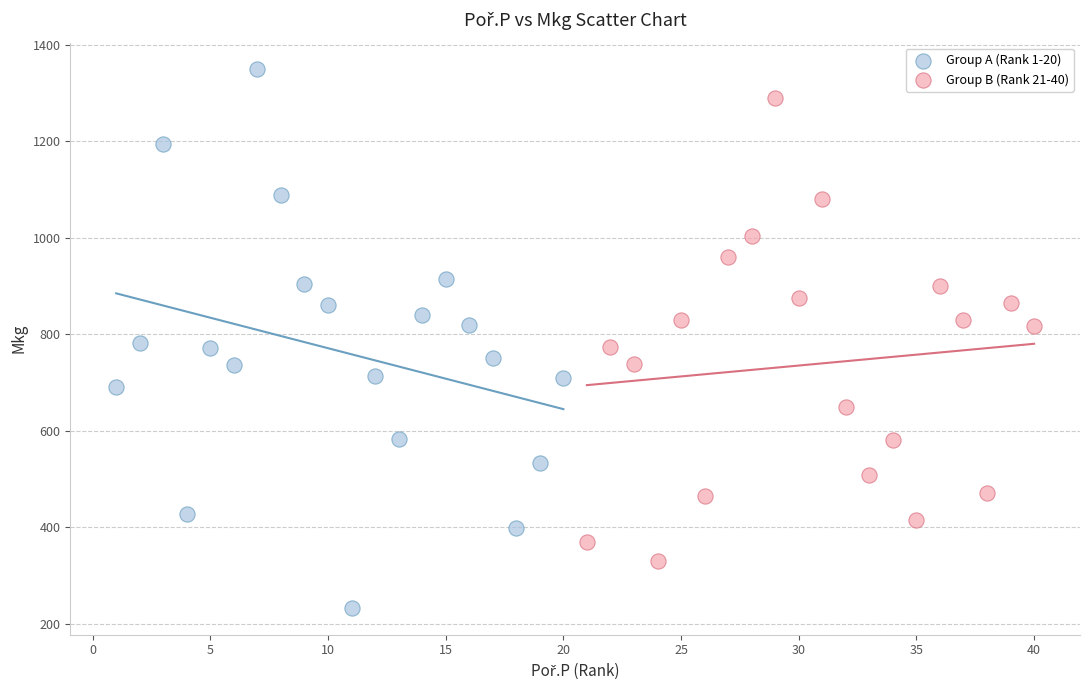

Which series has the widest spread of Y values?

Group A (Rank 1-20)